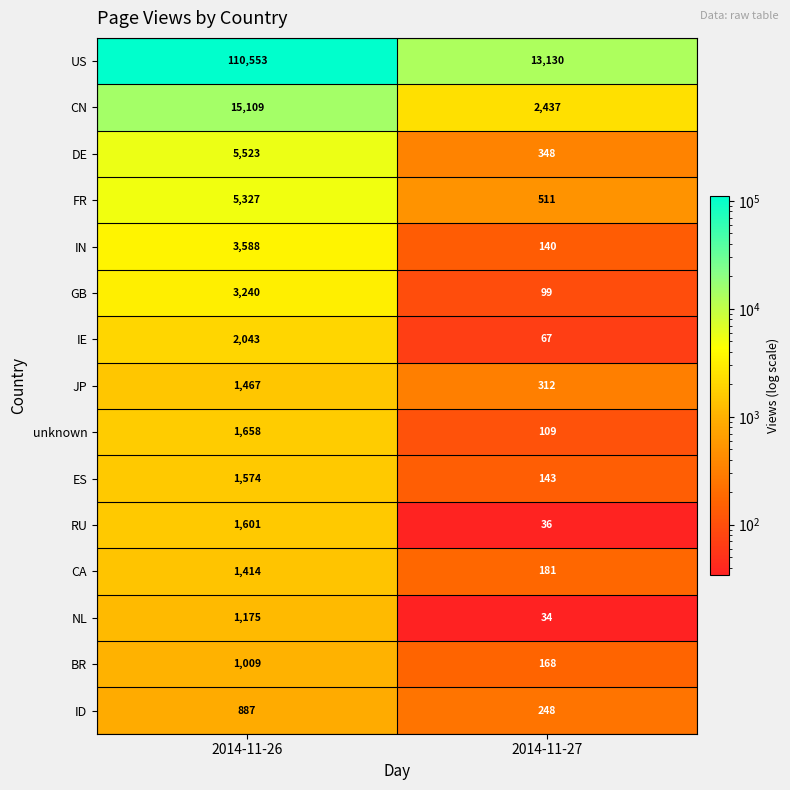

At how many categories does at least one series exceed 16423?

1